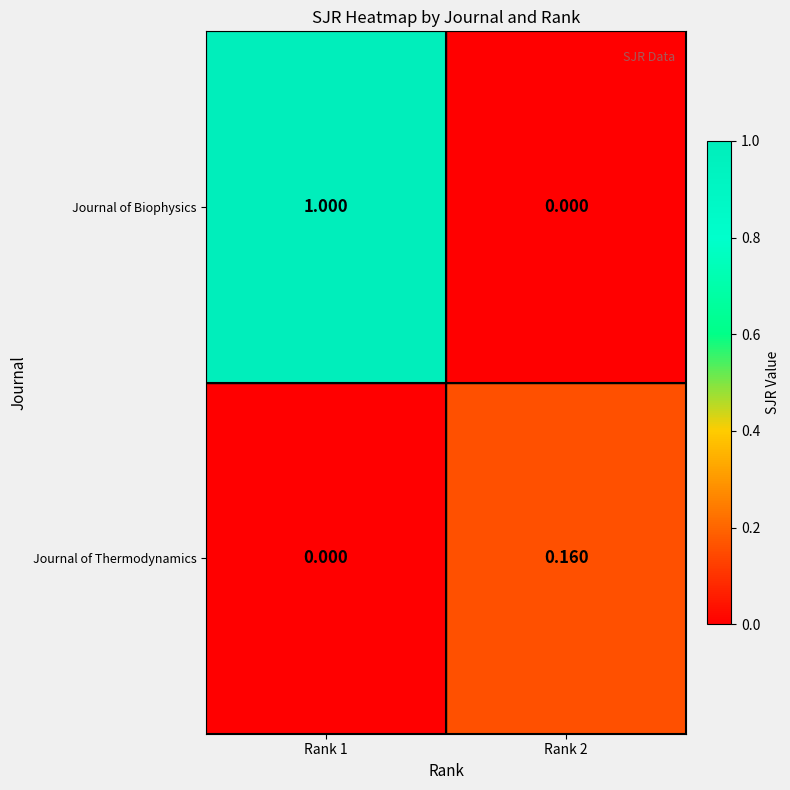

Which series has the largest total across all categories?

Journal of Biophysics